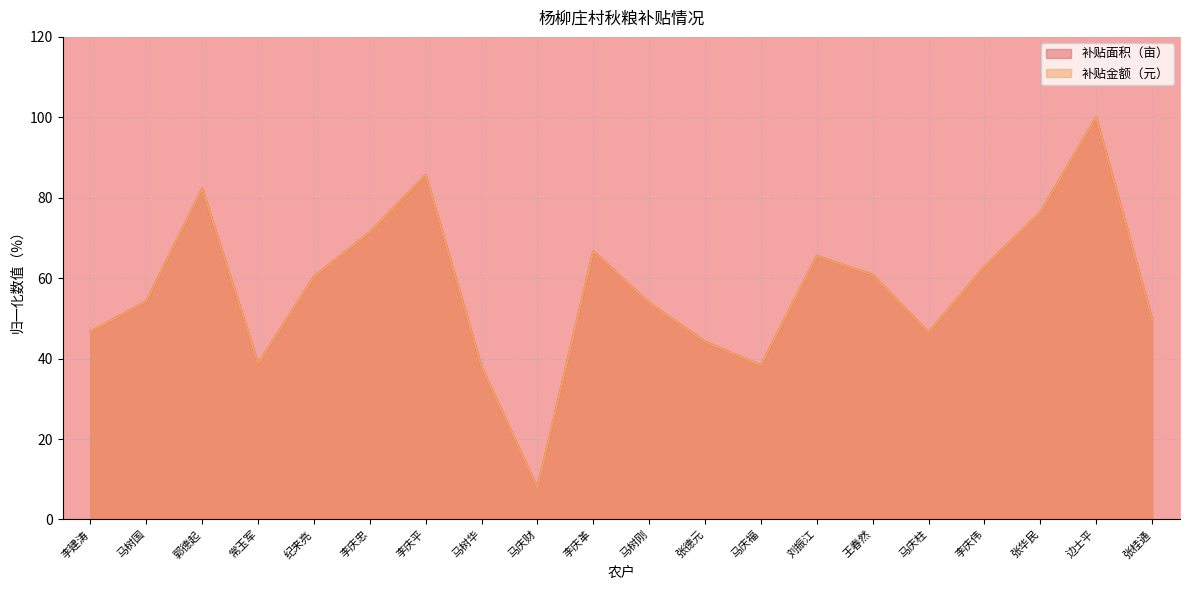

How many distinct data groups are displayed?

2